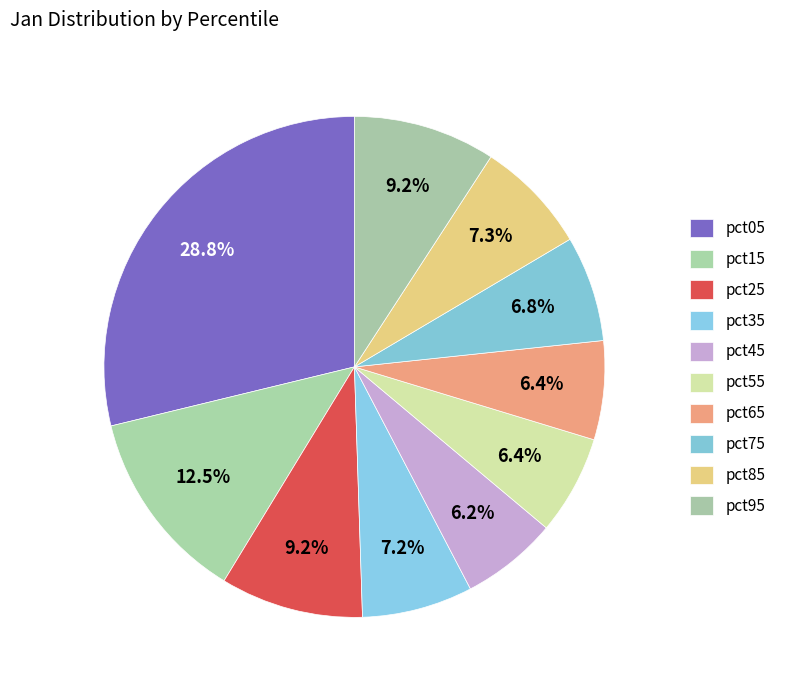

What is the ratio of the value at pct95 to the value at pct05?

0.3